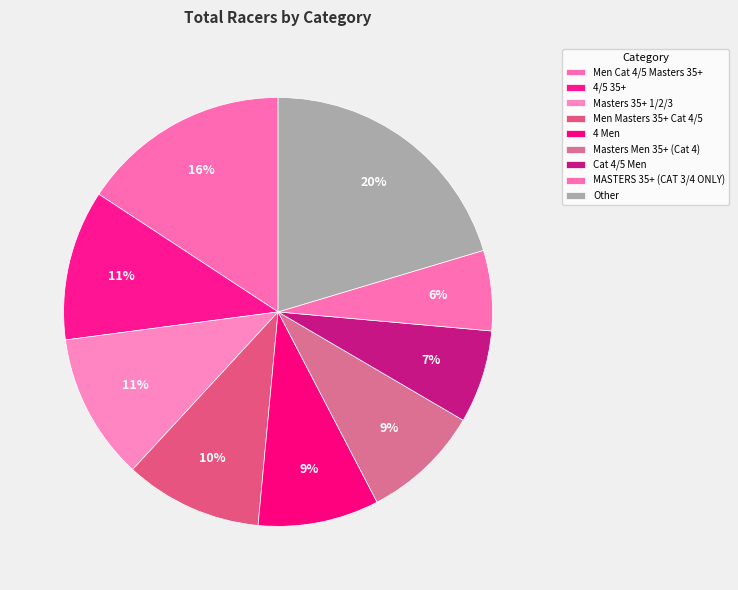

How many slices are in this pie chart?

9